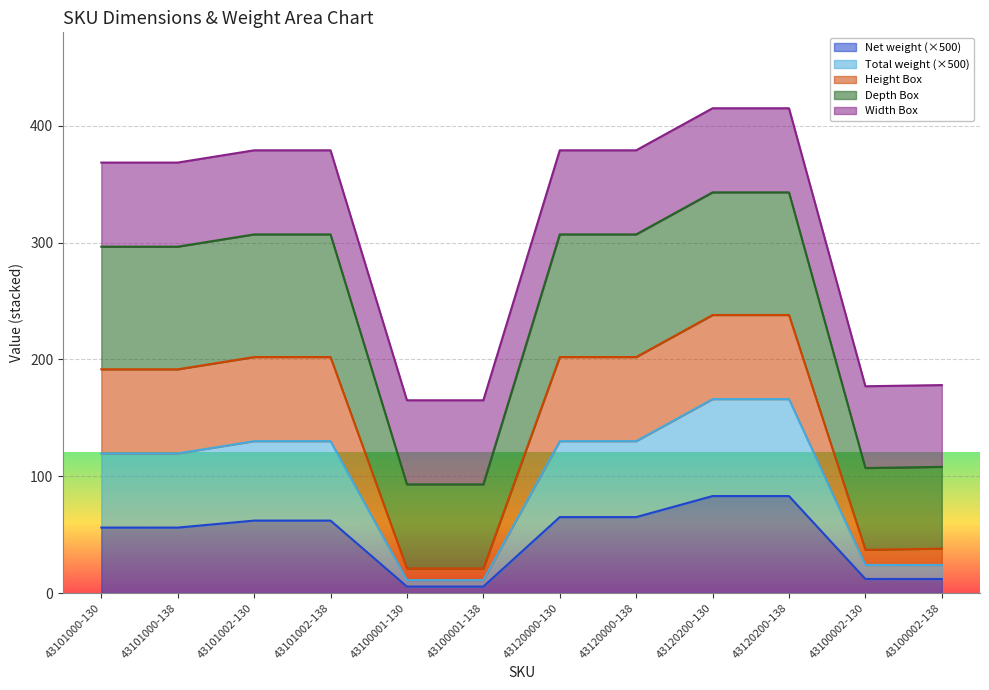

What are all the series names shown in the legend?

Net weight (×500), Total weight (×500), Height Box, Depth Box, Width Box